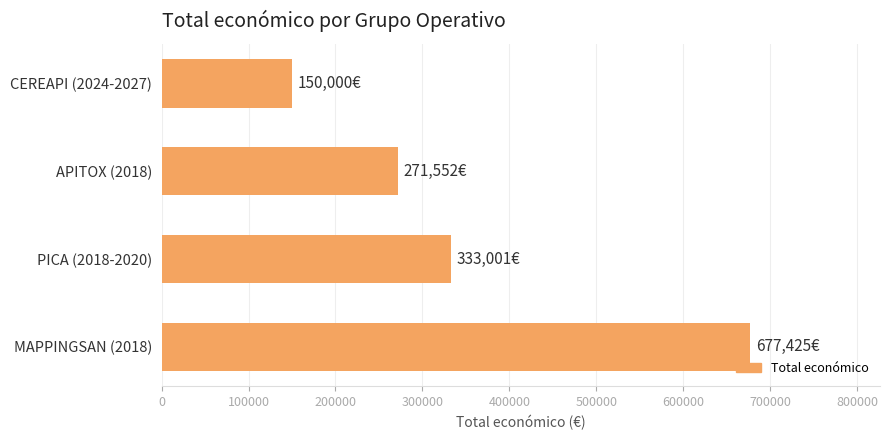

Reading top to bottom, transcribe all the data shown in this chart.

150000	271552	333001	677425